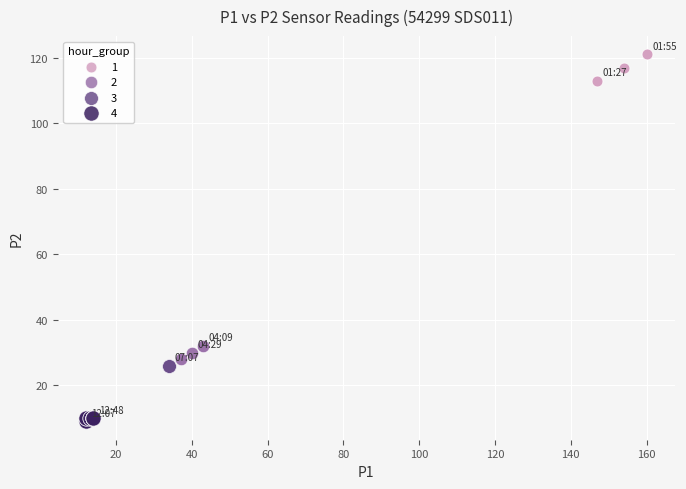

Which series reaches the minimum Y coordinate?

4